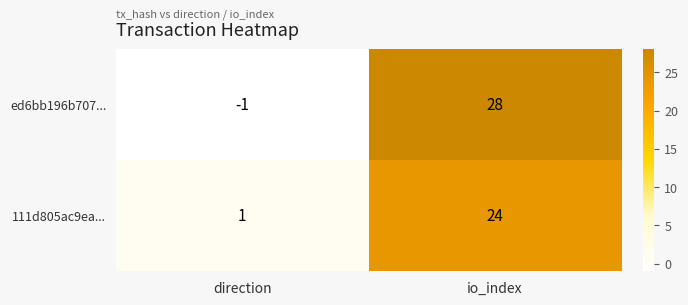

What is the maximum value shown in the chart?

28